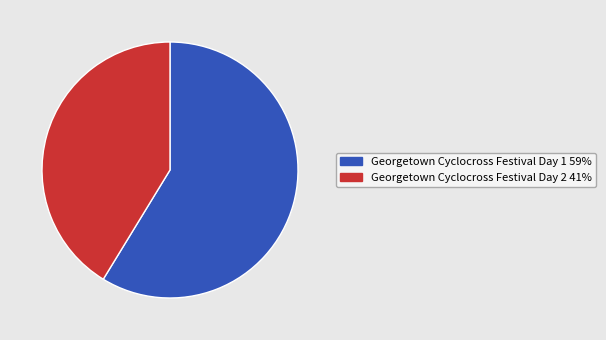

Which has a higher value, Georgetown Cyclocross Festival Day 2 or Georgetown Cyclocross Festival Day 1?

Georgetown Cyclocross Festival Day 1